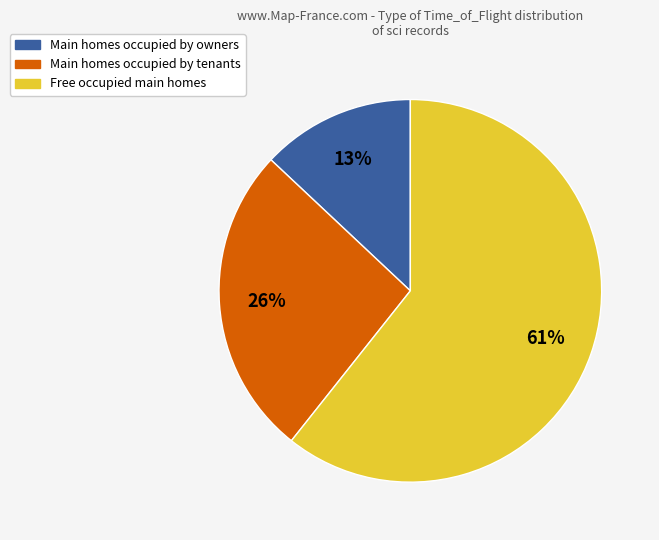

How many slices are in this pie chart?

3